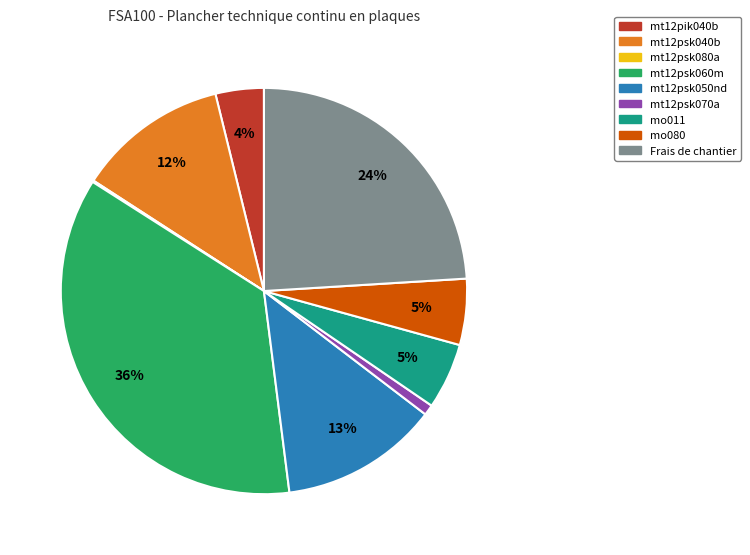

Do mo080 and mt12psk070a together represent more than half of the pie?

No